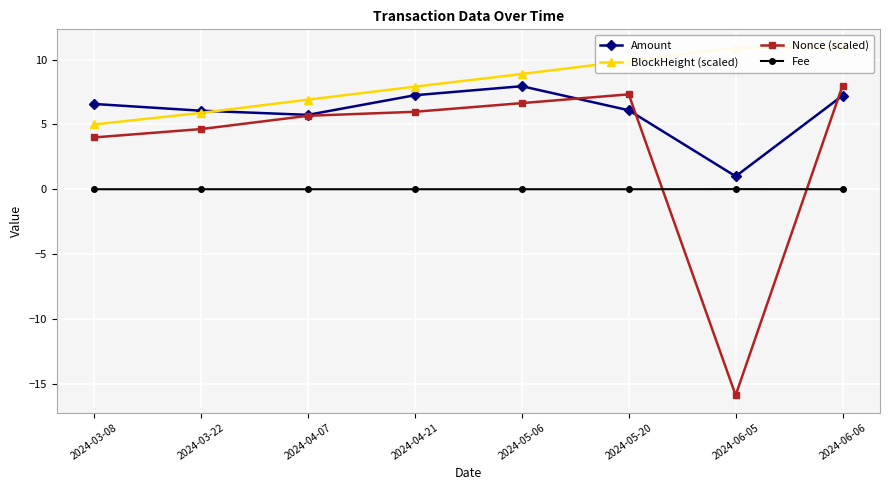

What is the total value across all series at 2024-04-07?

18.3